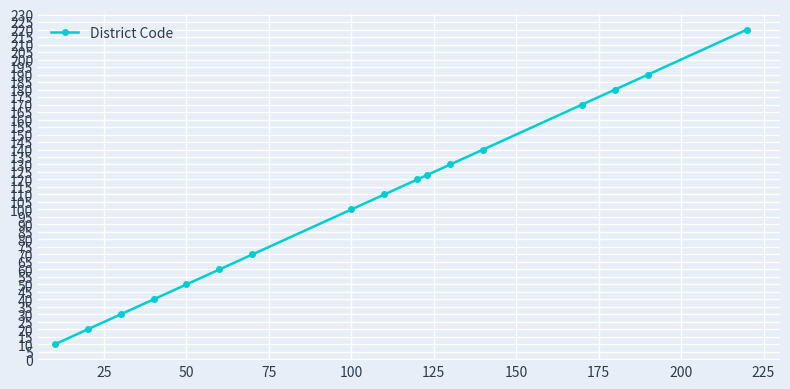

What is the value of the 16th point from the left?

190